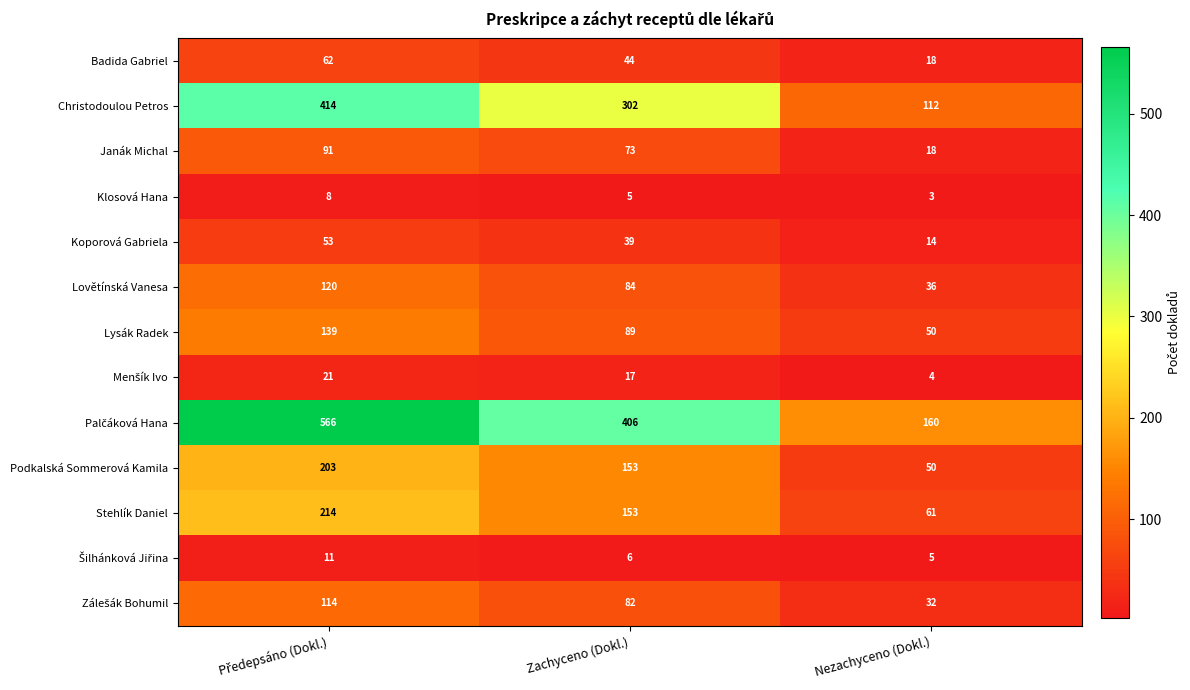

True or false: Lovětínská Vanesa has a value of 84 at Zachyceno (Dokl.).

True